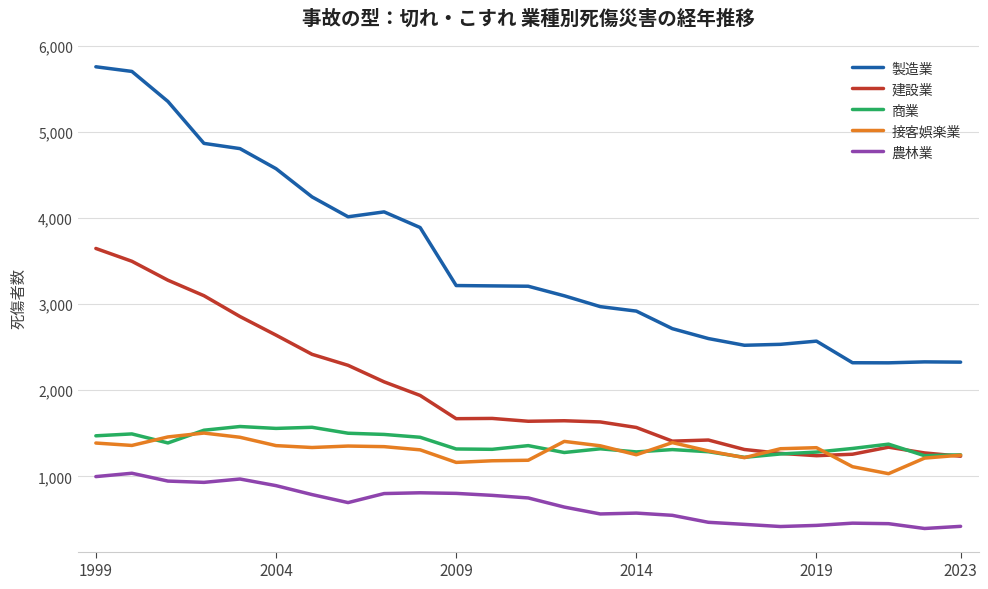

What is the maximum value for 接客娯楽業?

1503